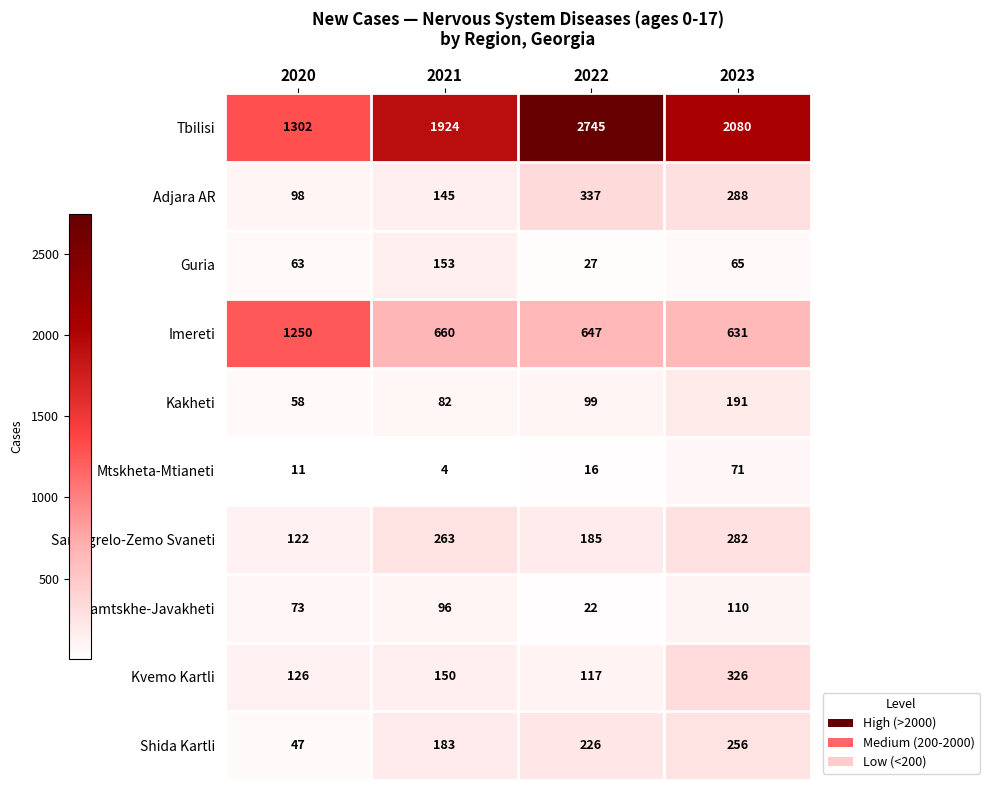

What is the average value of the Mtskheta-Mtianeti series?

26